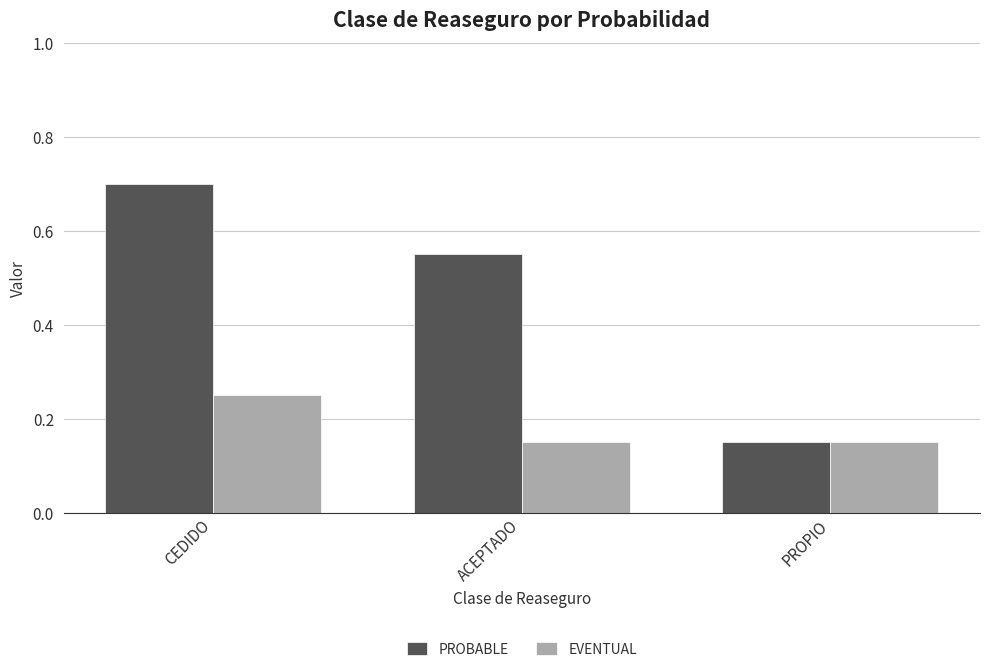

What is the average value of the PROBABLE series?

0.5